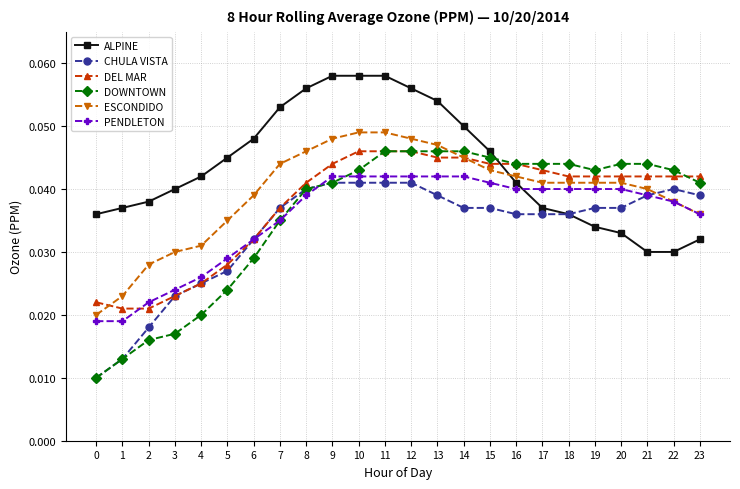

At how many categories does at least one series exceed 0?

24